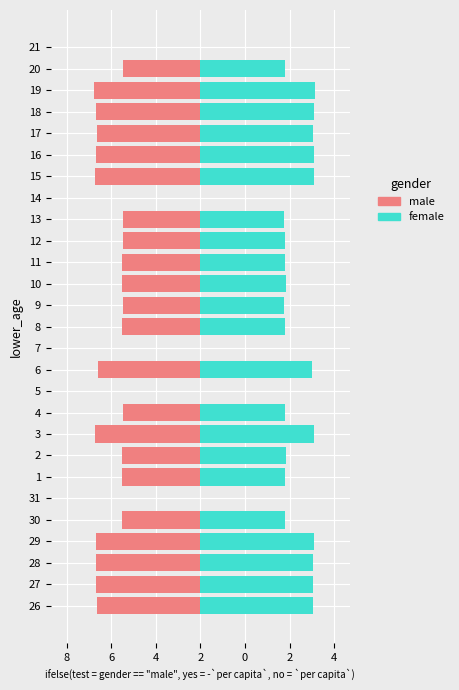

What is the total value across all series at 4?

0.5